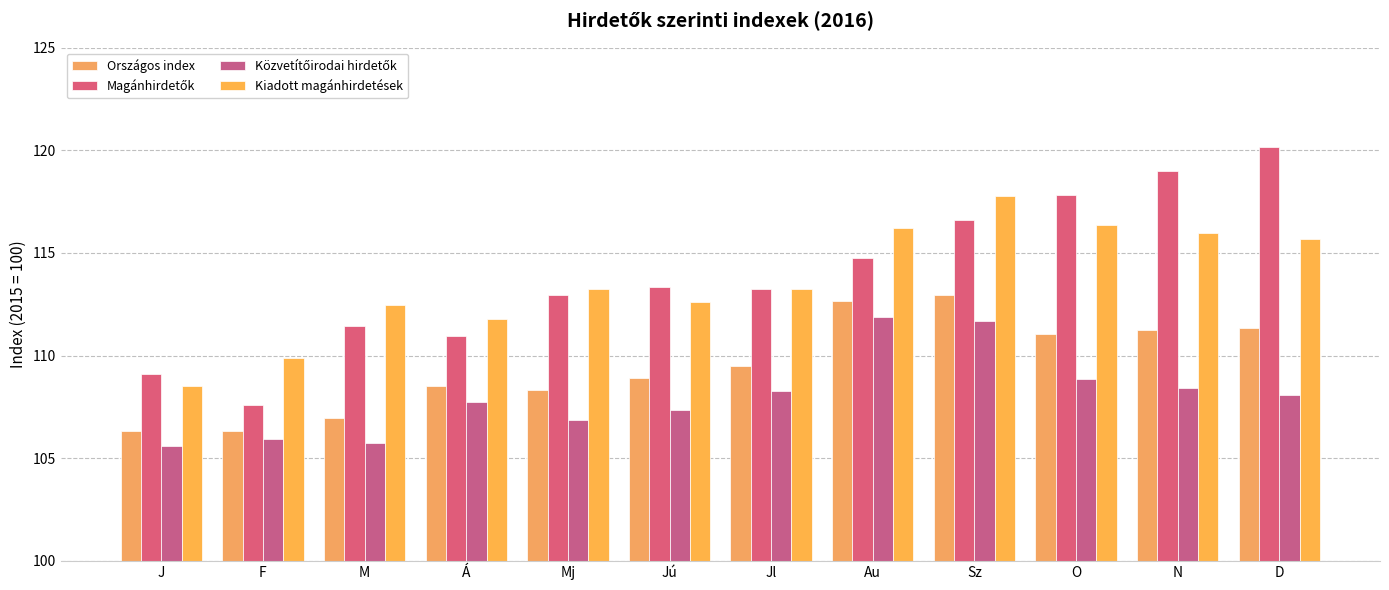

What is the label of the 11th bar from the left?

N